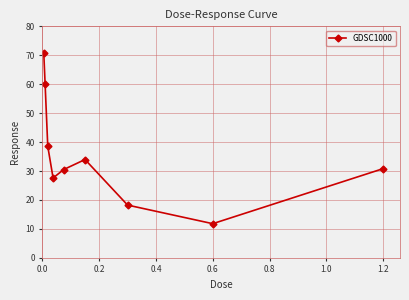

How many interior local peaks (higher than both neighbors) does the data have?

1